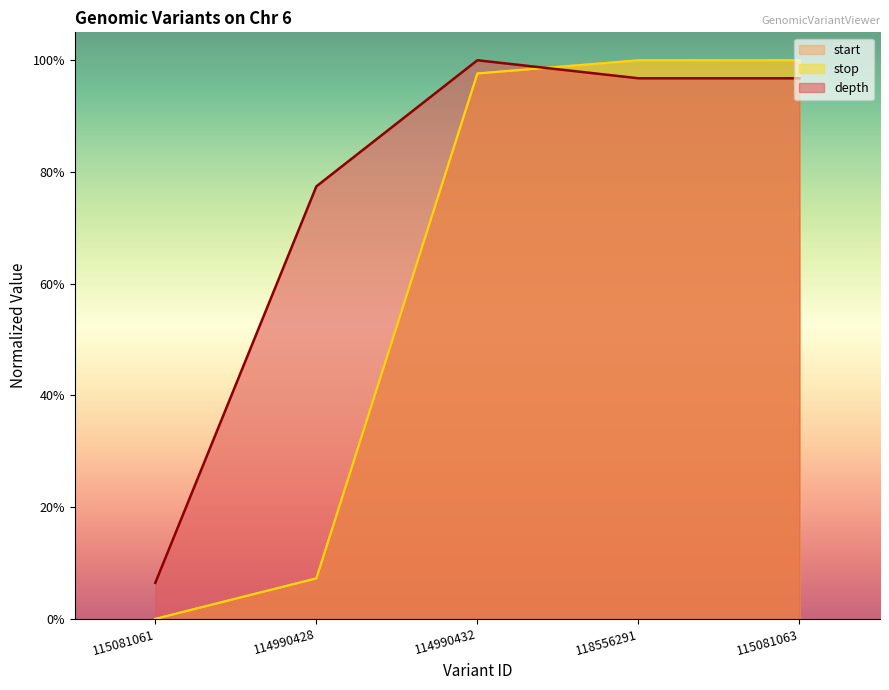

How many lines are shown in the chart?

3